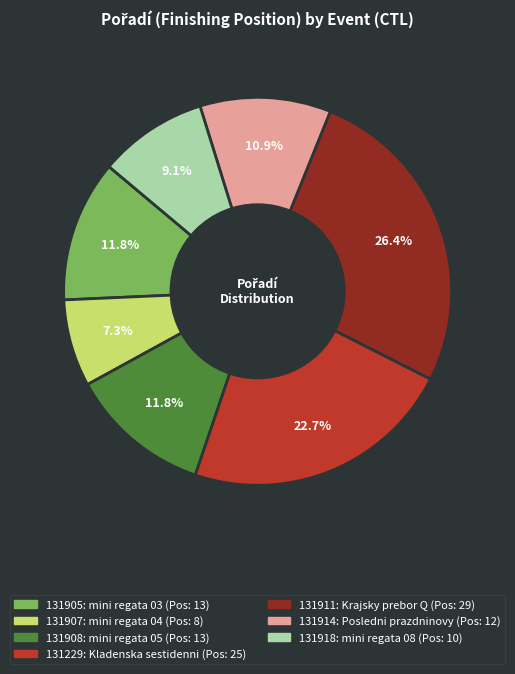

Approximately how many times larger is the value at 131914 compared to 131229?

0.5